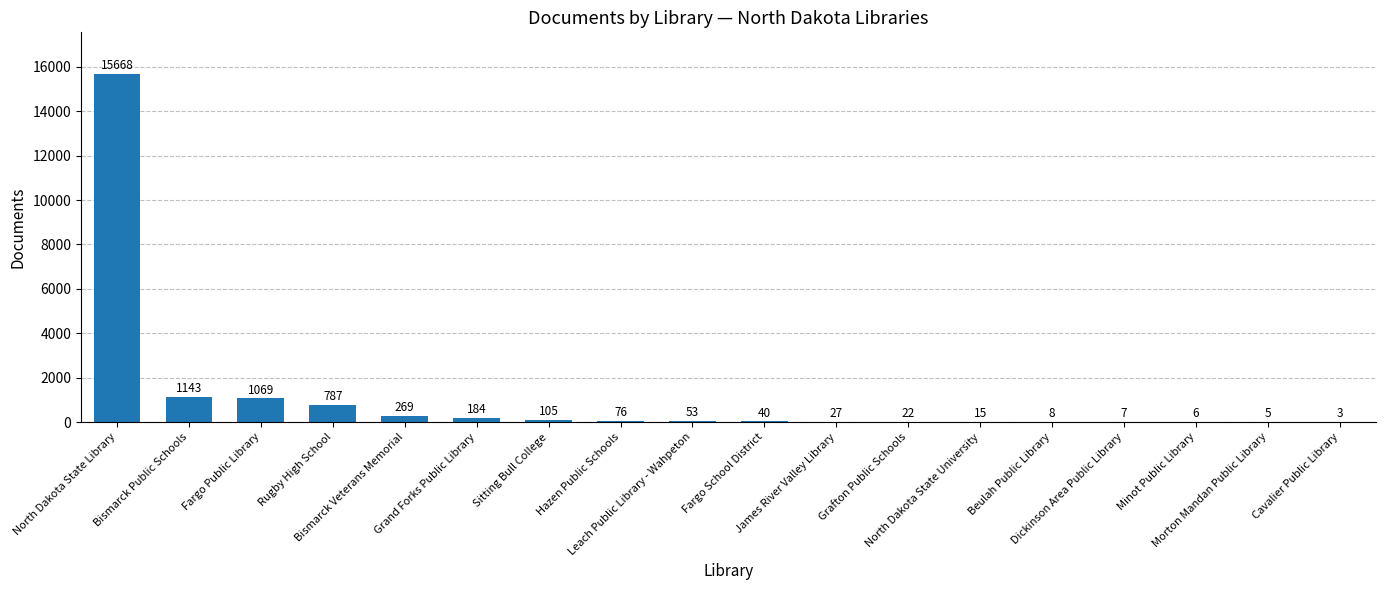

How many distinct data groups are displayed?

1